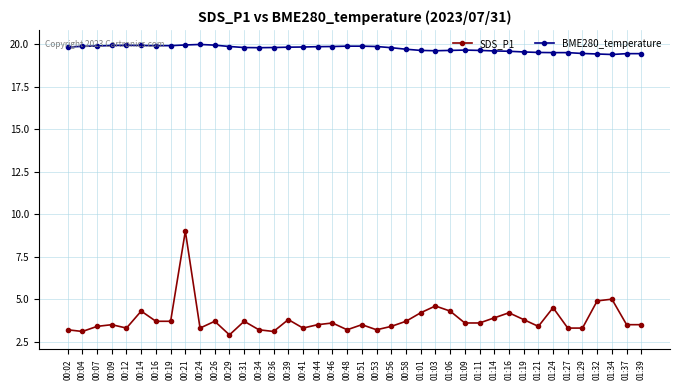

What is the minimum value for BME280_temperature?

19.4